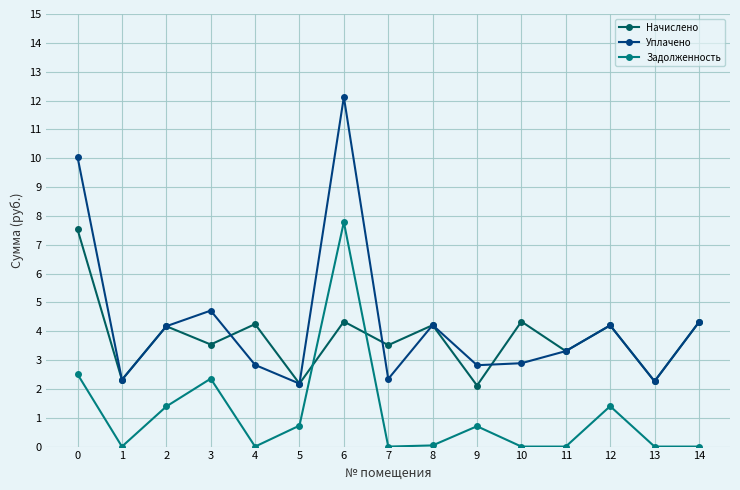

What is the maximum value for Задолженность?

7.8